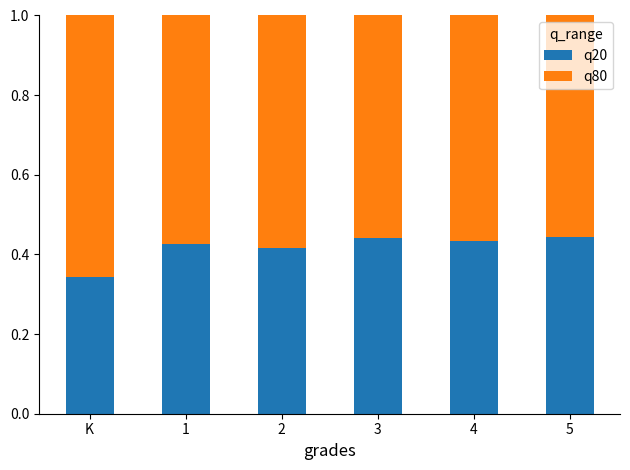

Count the q20 values in the range 0 to 1.

6